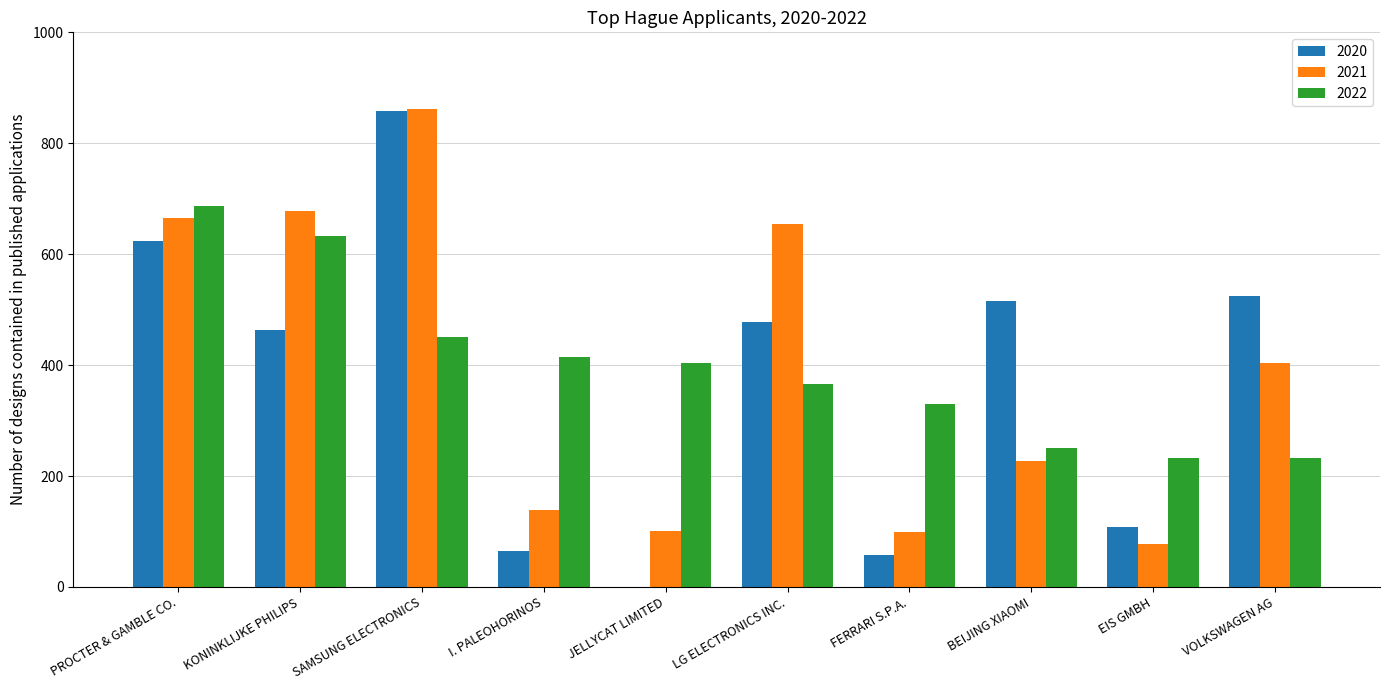

Which series changed the most between SAMSUNG ELECTRONICS and FERRARI S.P.A.?

2020